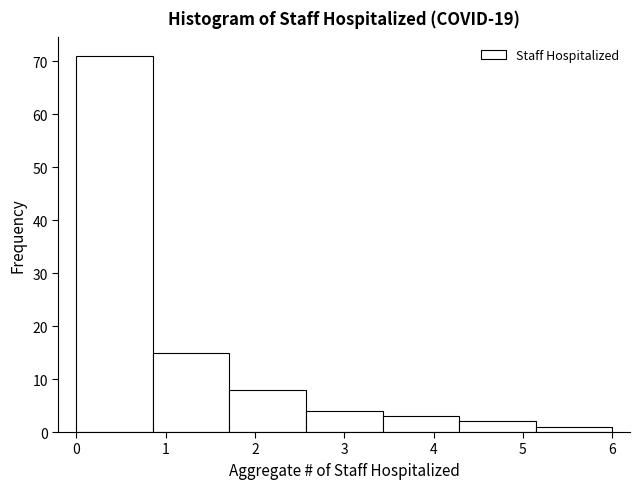

Reading left to right, transcribe this chart: for each bar, give the range it covers on the x-axis and its height. Neither the bar edges nor the heights are printed on the chart, so give them approximately, as read against the axes.

0.0 to 0.9: 71
0.9 to 1.7: 15
1.7 to 2.6: 8
2.6 to 3.4: 4
3.4 to 4.3: 3
4.3 to 5.1: 2
5.1 to 6.0: 1